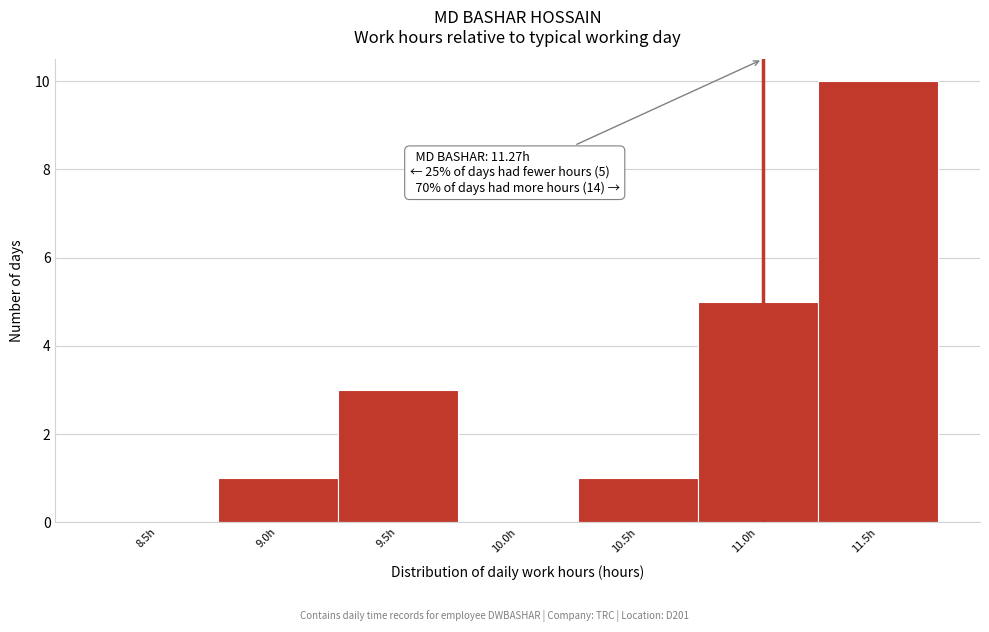

Reading right to left, list all the values displayed in this chart.

11.5h=10	11.0h=5	10.5h=1	10.0h=0	9.5h=3	9.0h=1	8.5h=0